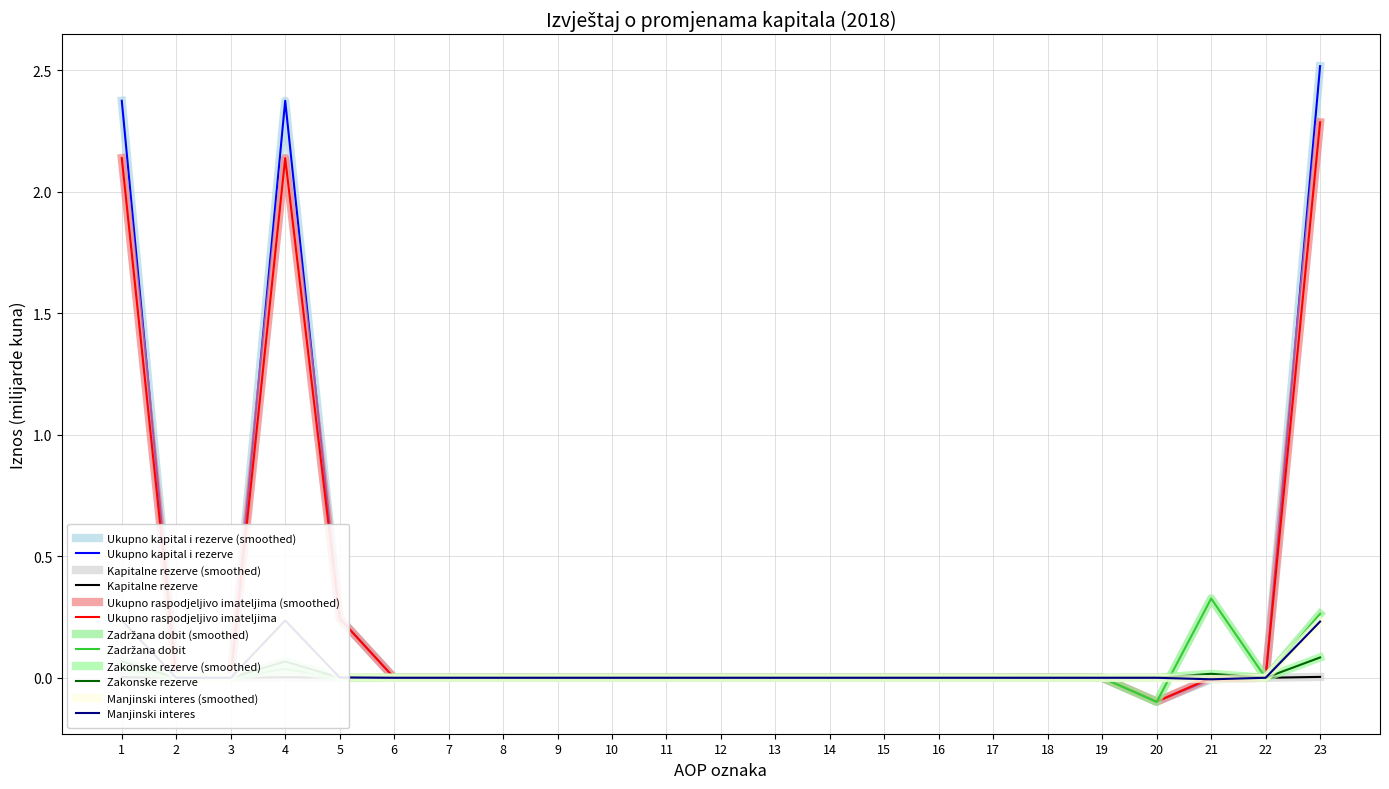

Is this an area chart (filled region under the line)?

No